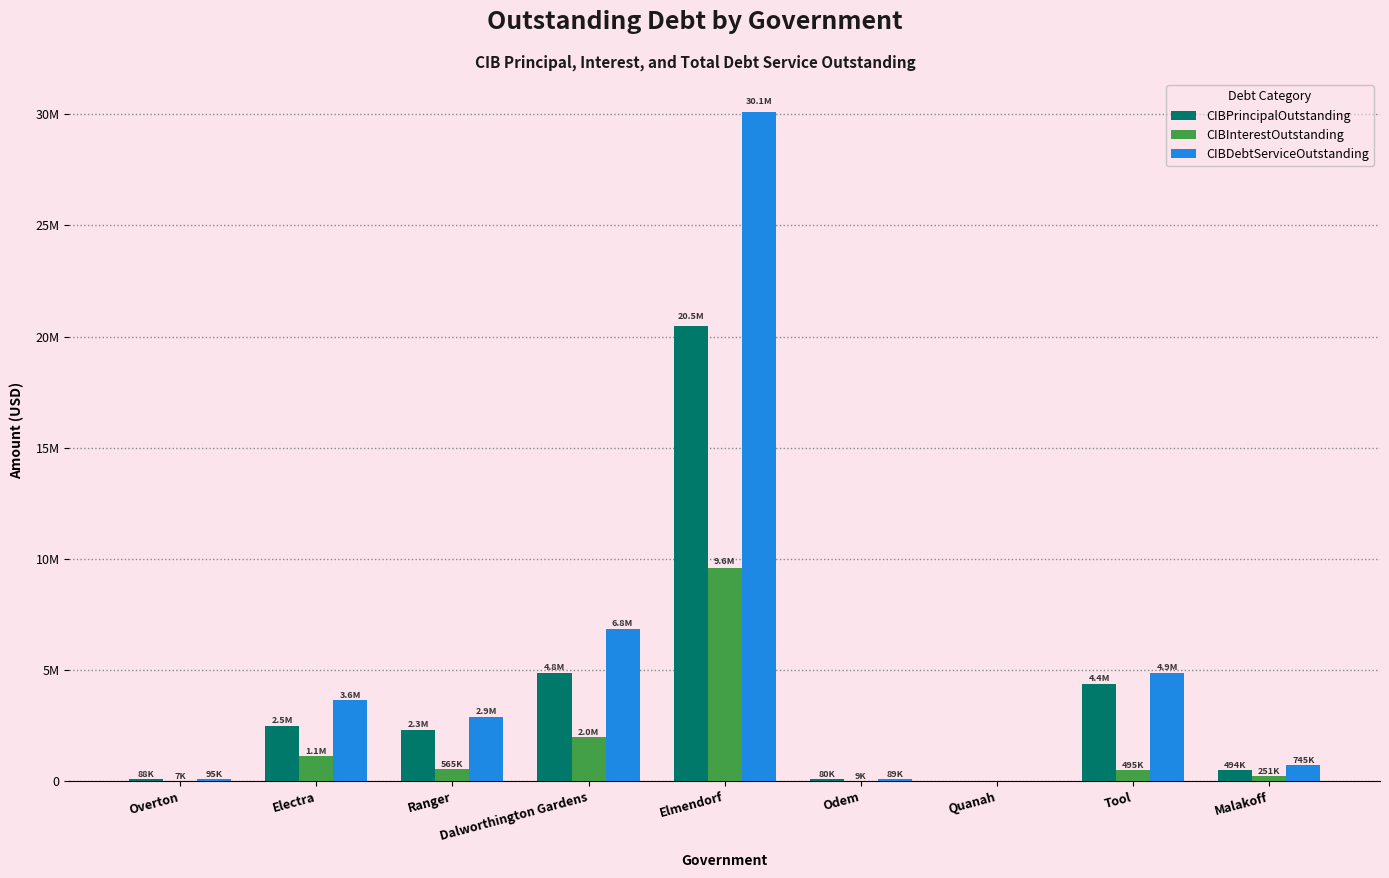

Between Overton and Tool, which series saw the biggest shift?

CIBDebtServiceOutstanding